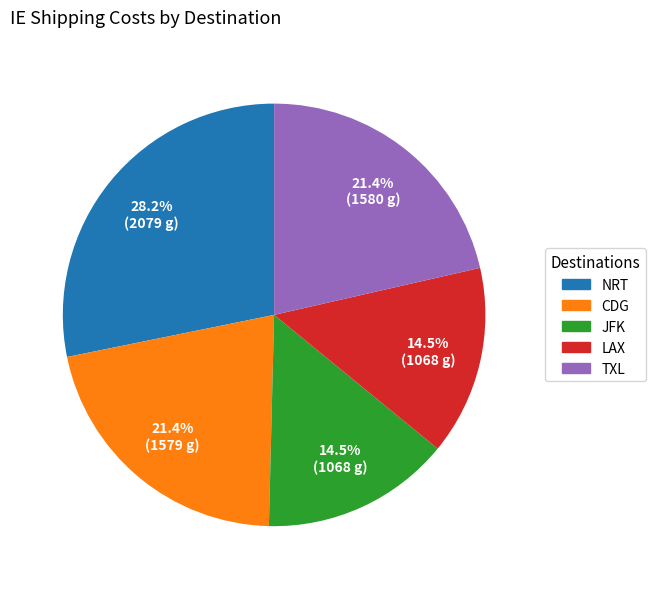

Is there any slice that represents more than half of the pie?

No